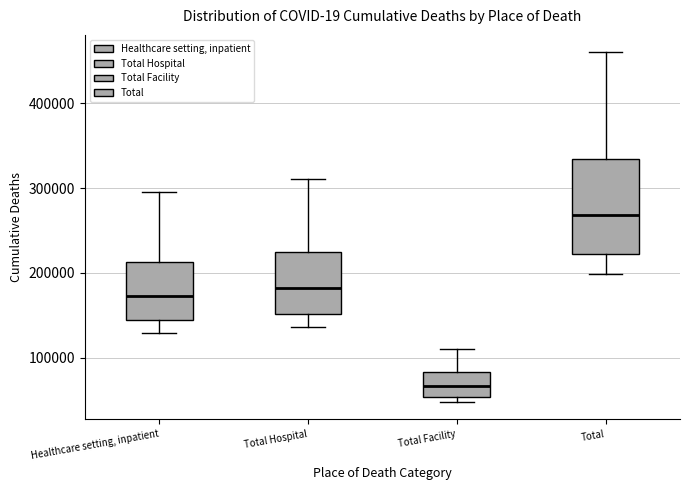

Where is the lower edge of the box for Healthcare setting, inpatient on the y-axis? The values are not printed on the chart, so give them approximately, as read against the axis.

140000